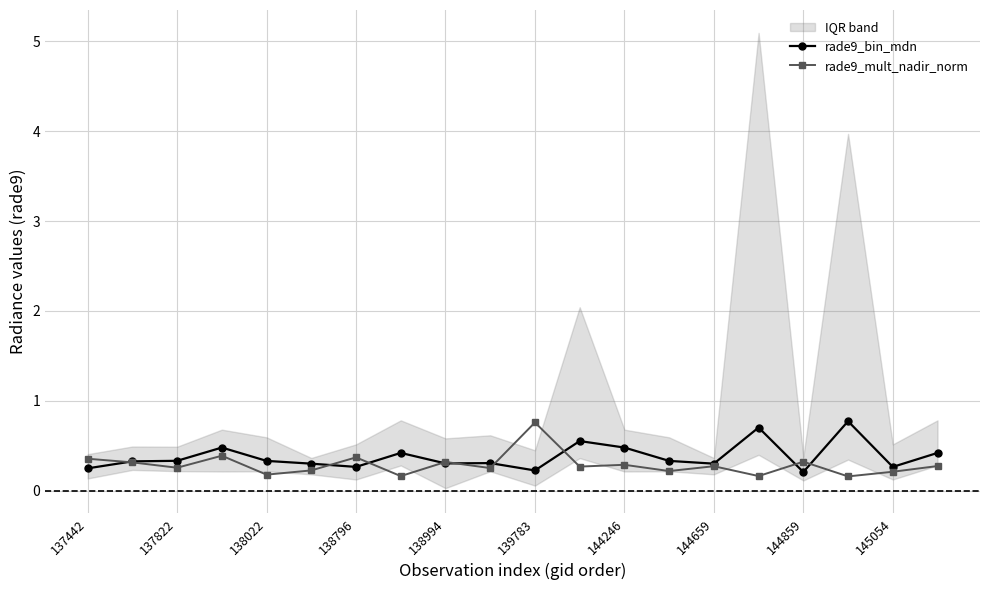

Reading left to right, extract all data points from this chart.

rade9_bin_mdn: 0.2	0.3	0.3	0.5	0.3	0.3	0.3	0.4	0.3	0.3	0.2	0.6	0.5	0.3	0.3	0.7	0.2	0.8	0.3	0.4
rade9_mult_nadir_norm: 0.4	0.3	0.3	0.4	0.2	0.2	0.4	0.2	0.3	0.3	0.8	0.3	0.3	0.2	0.3	0.2	0.3	0.2	0.2	0.3